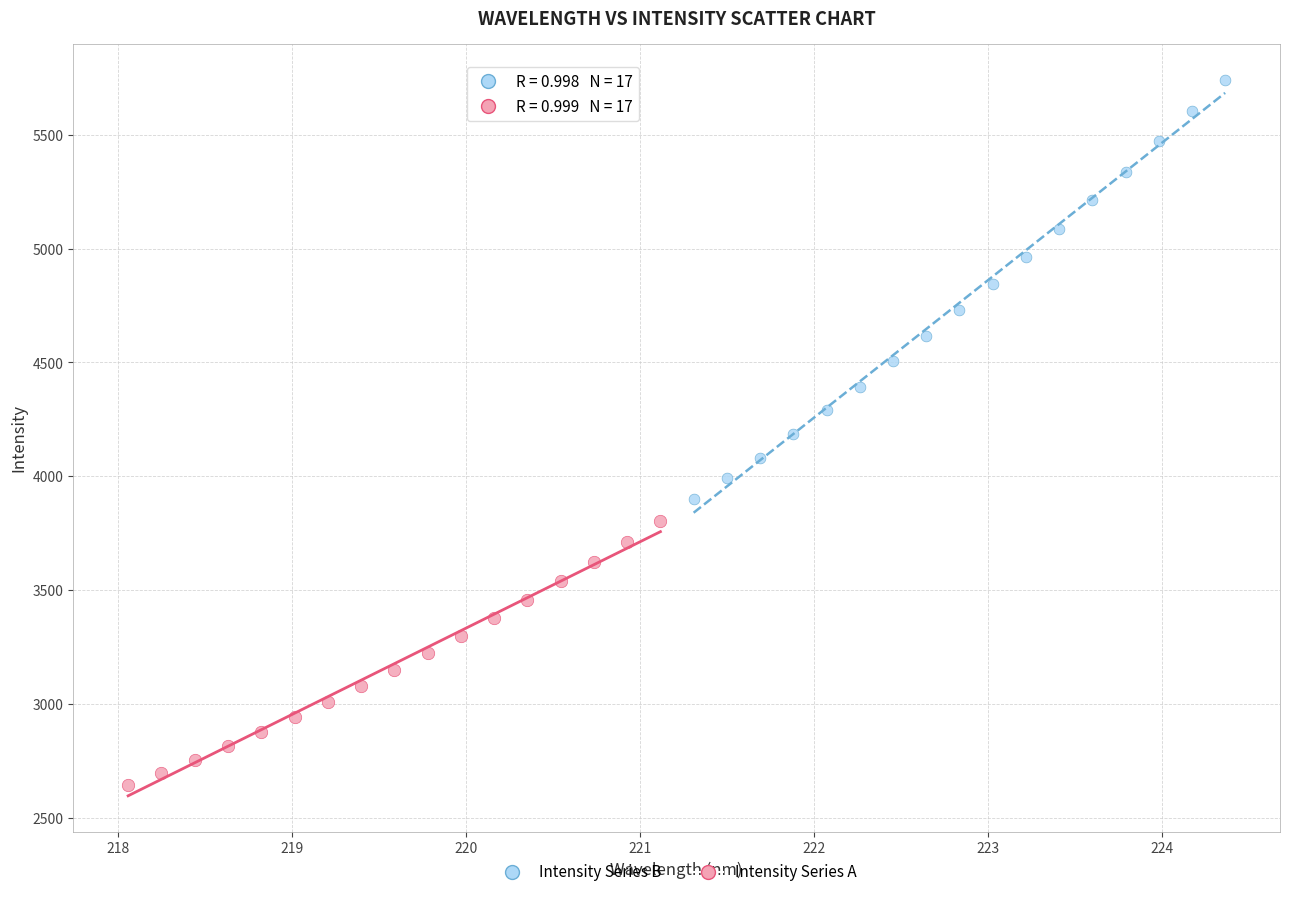

Which series has the largest Y range (max minus min)?

Intensity Series B